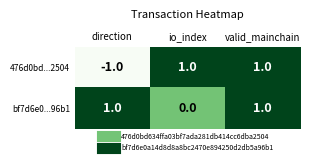

At which category does the chart reach its minimum across all series?

direction